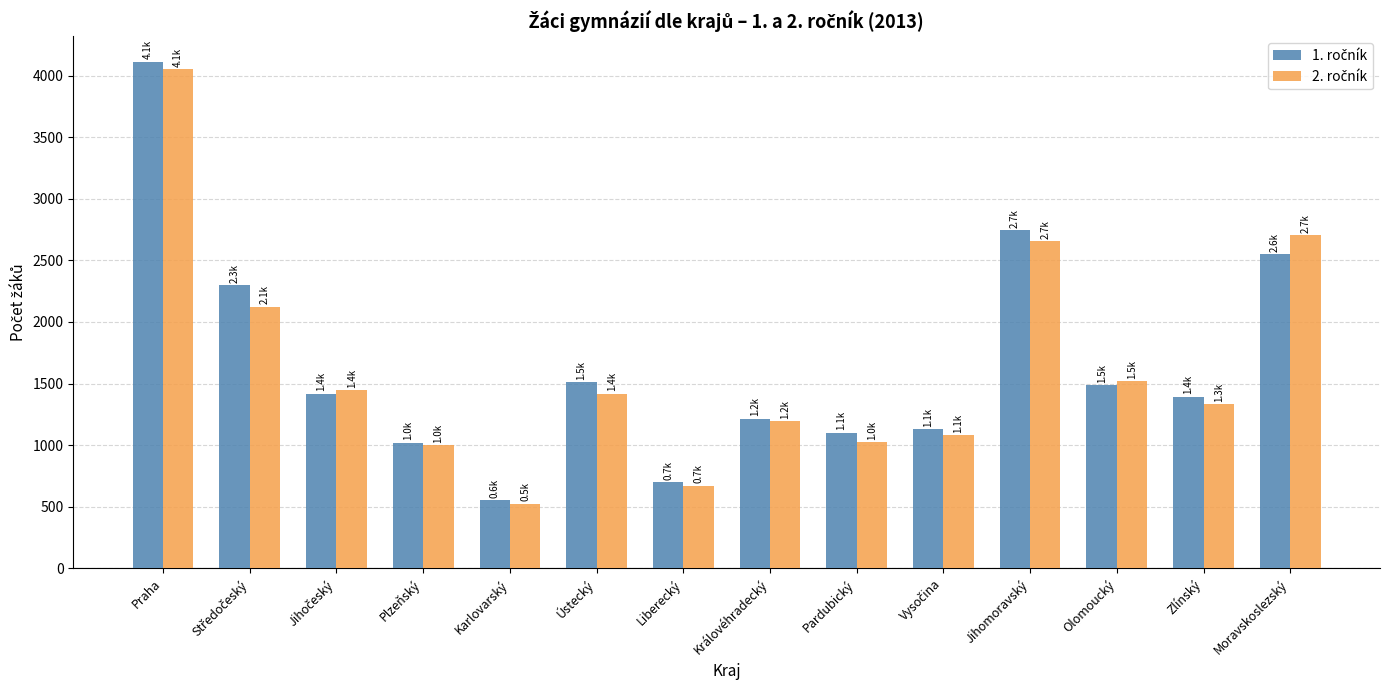

What is the smallest value displayed?

524